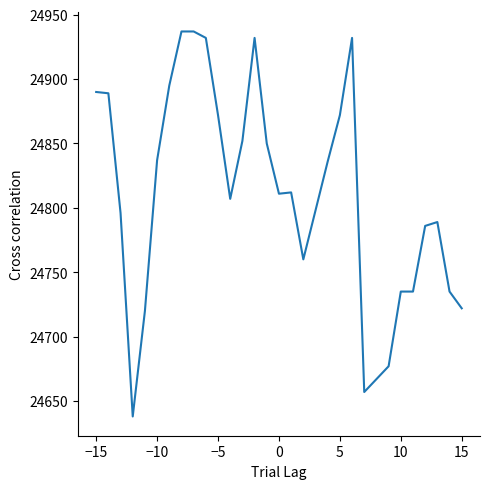

What is the minimum value shown in the chart?

24638